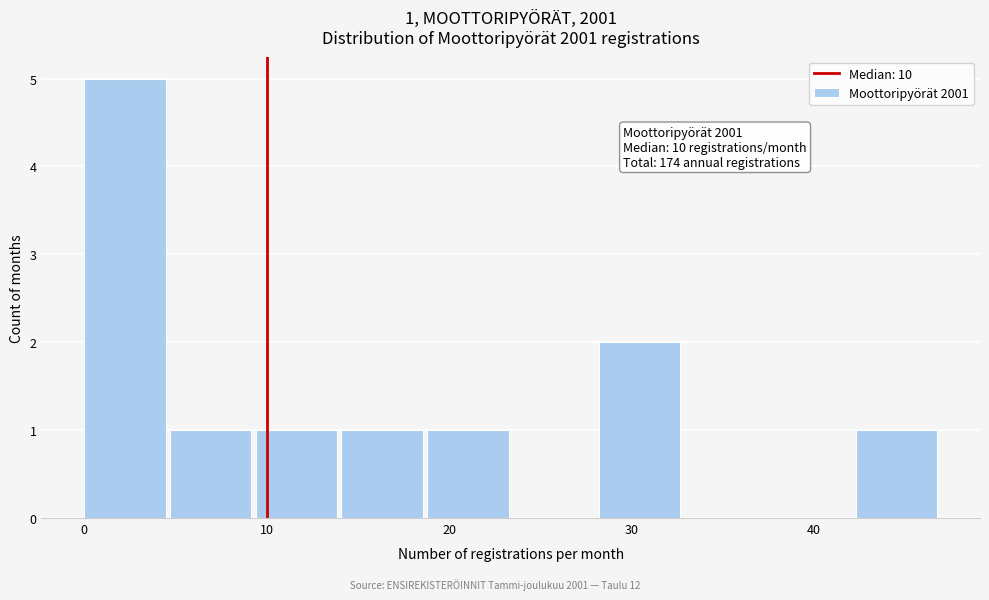

Over which range of the x-axis is the bar tallest?

0.0 to 4.7